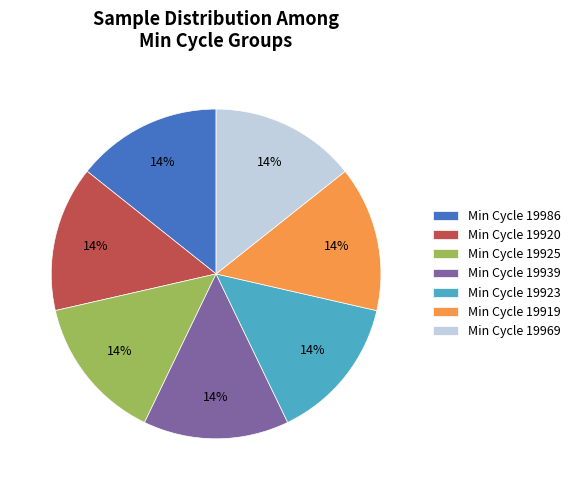

To the nearest percent, what portion does Min Cycle 19986 represent?

14%